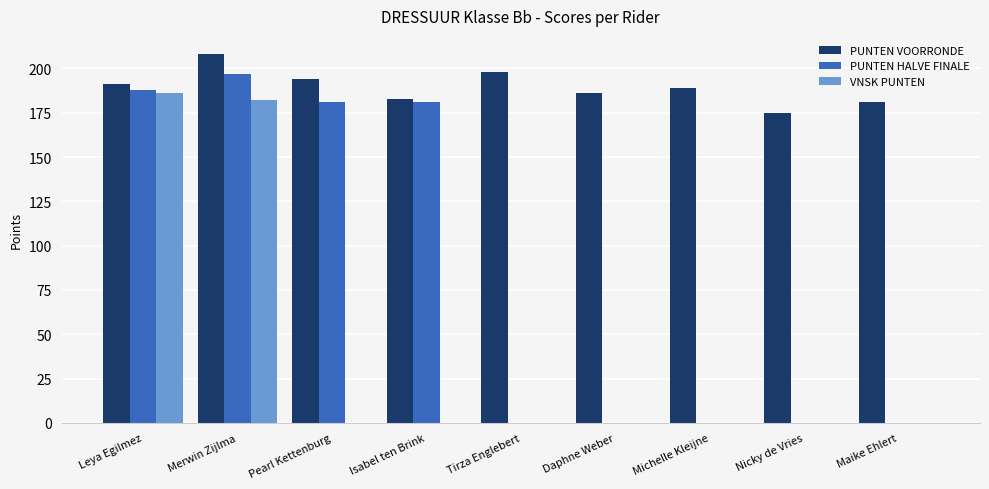

What is the highest value of the PUNTEN VOORRONDE series?

208